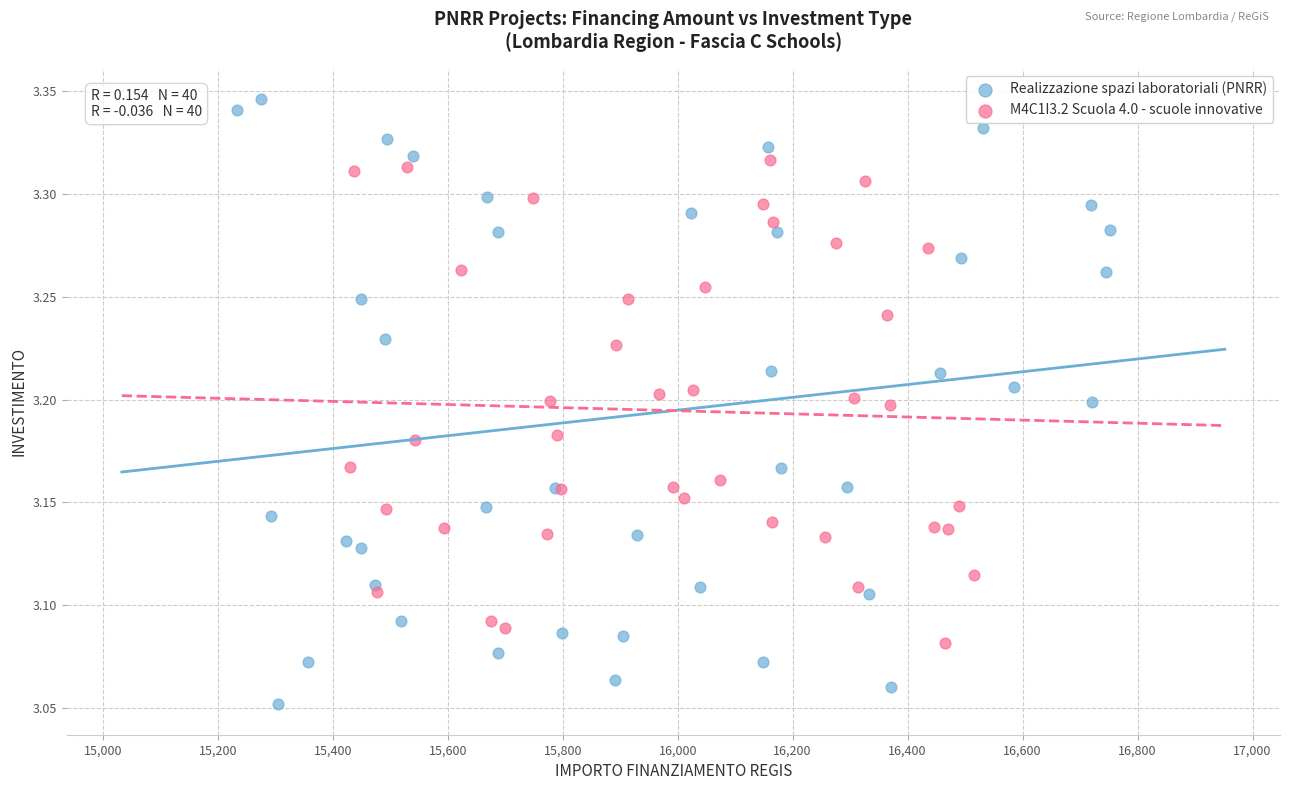

Which series reaches the maximum Y coordinate?

Realizzazione spazi laboratoriali (PNRR)